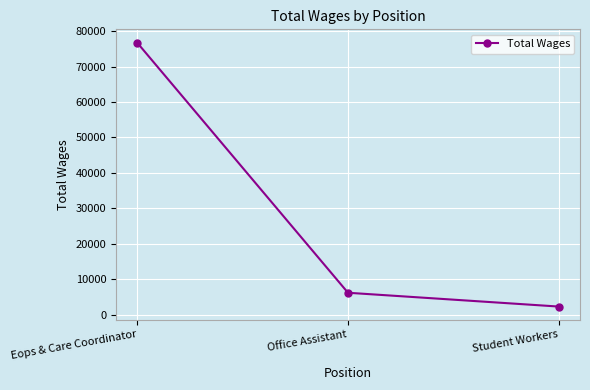

What is the sum of the values at Office Assistant and Student Workers?

8510